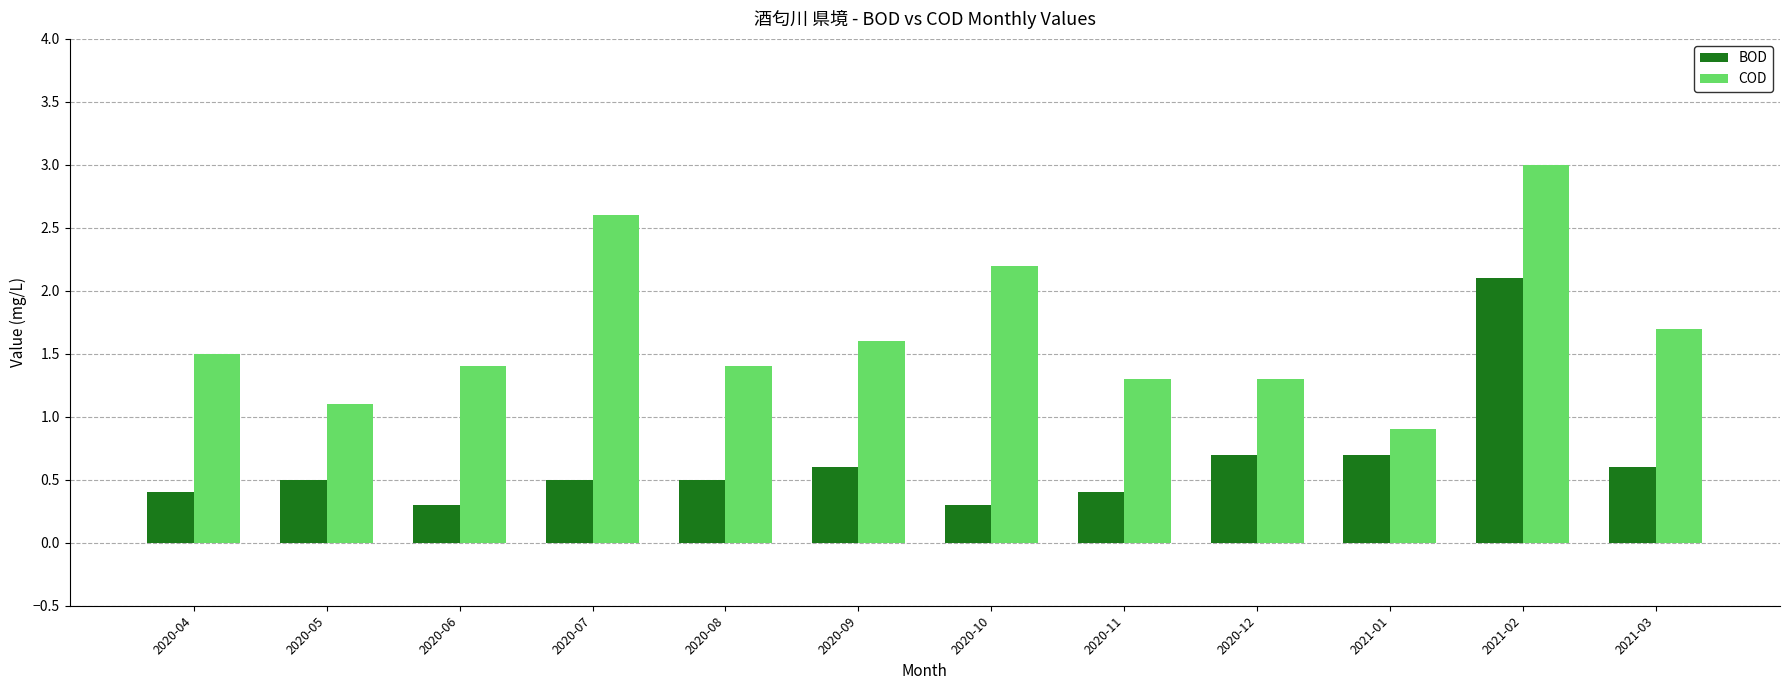

Reading left to right, what are all the values shown in this chart?

BOD: 2020-04=0.4	2020-05=0.5	2020-06=0.3	2020-07=0.5	2020-08=0.5	2020-09=0.6	2020-10=0.3	2020-11=0.4	2020-12=0.7	2021-01=0.7	2021-02=2.1	2021-03=0.6
COD: 2020-04=1.5	2020-05=1.1	2020-06=1.4	2020-07=2.6	2020-08=1.4	2020-09=1.6	2020-10=2.2	2020-11=1.3	2020-12=1.3	2021-01=0.9	2021-02=3.0	2021-03=1.7